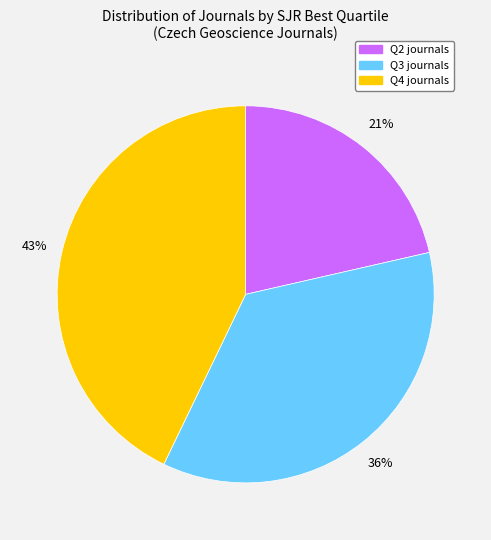

Does Q4 represent more than half of the total?

No